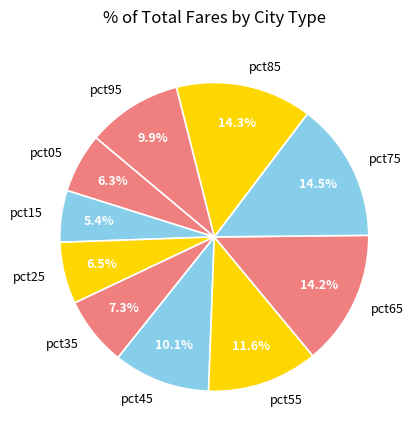

Which category has the smallest portion of the pie?

pct15